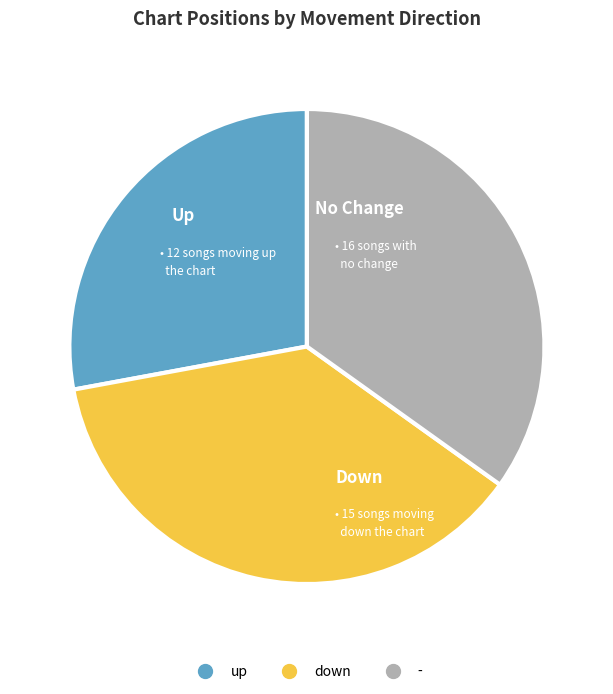

Between down and up, which is larger?

down